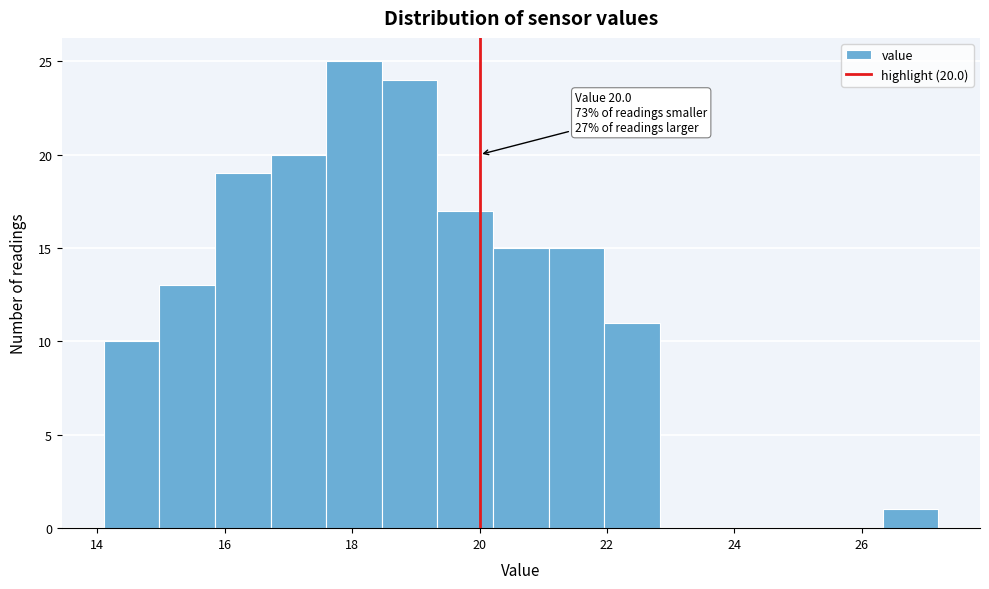

Over which range of the x-axis is the bar tallest?

17.6 to 18.4